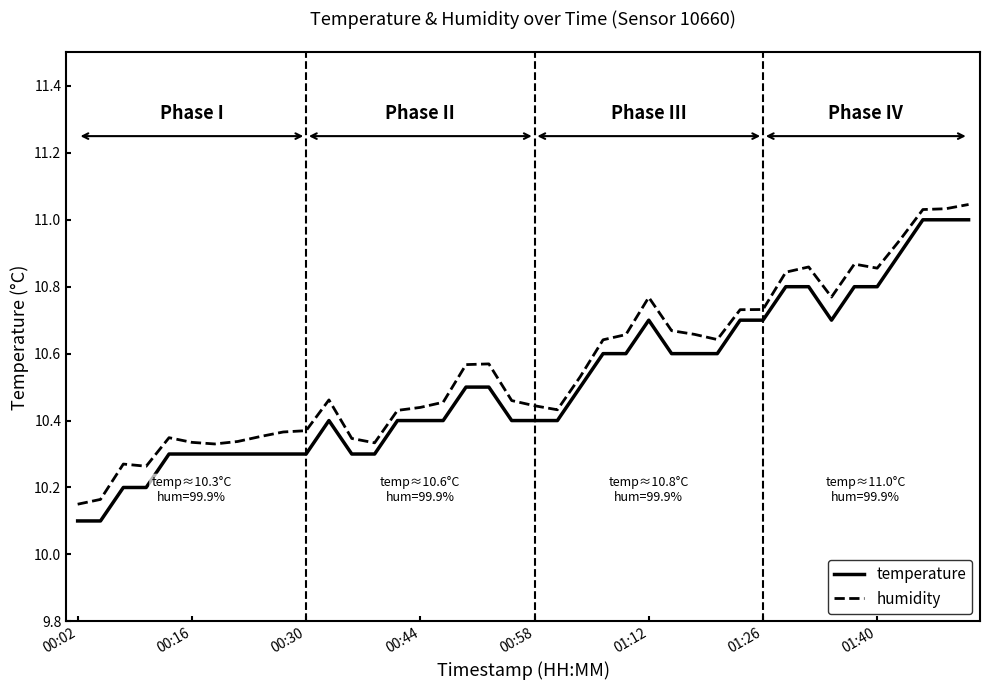

What is the difference between the maximum and minimum values in the humidity series?

0.9